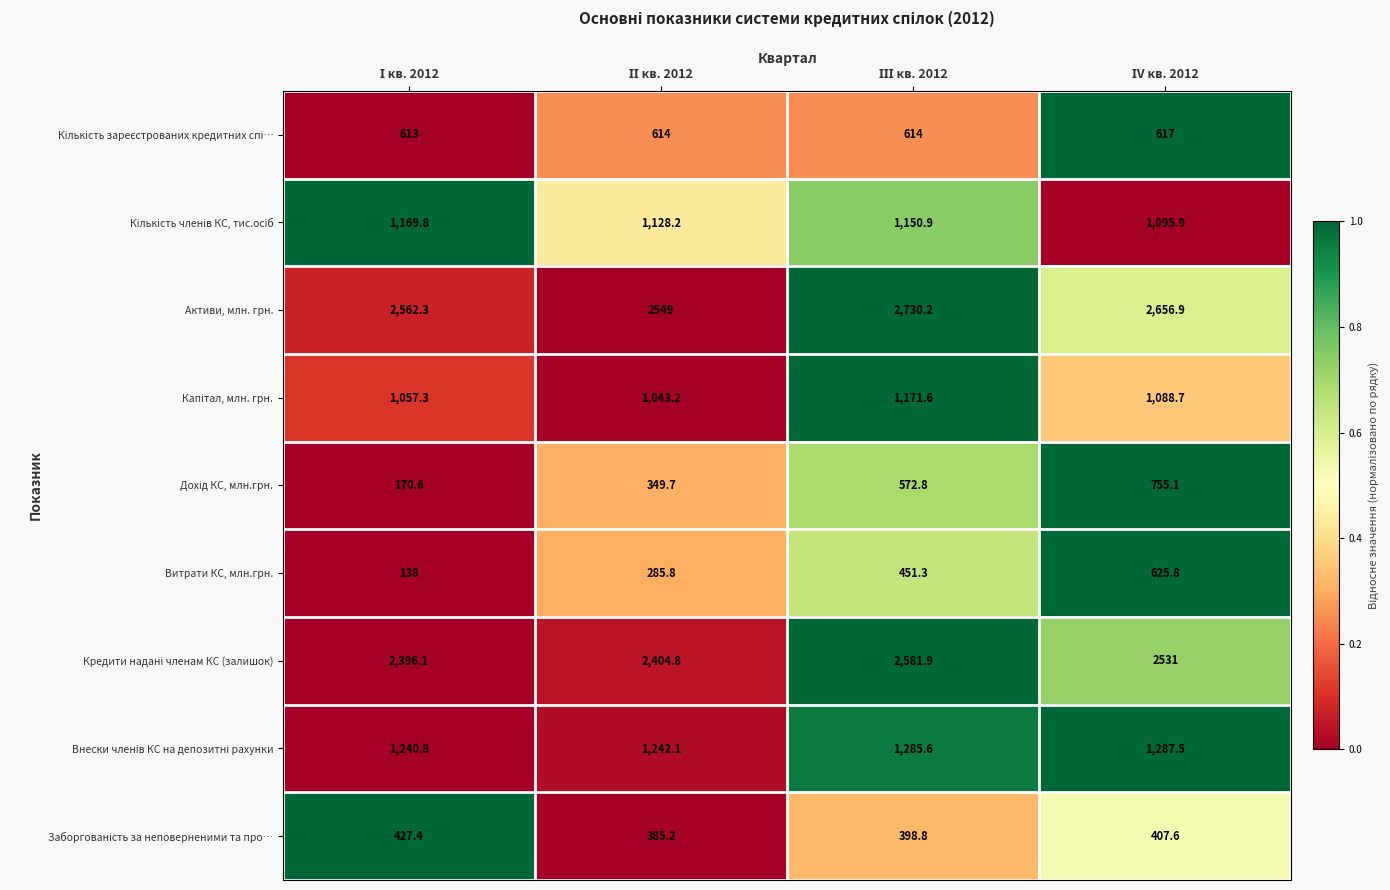

At how many categories does at least one series exceed 644?

4